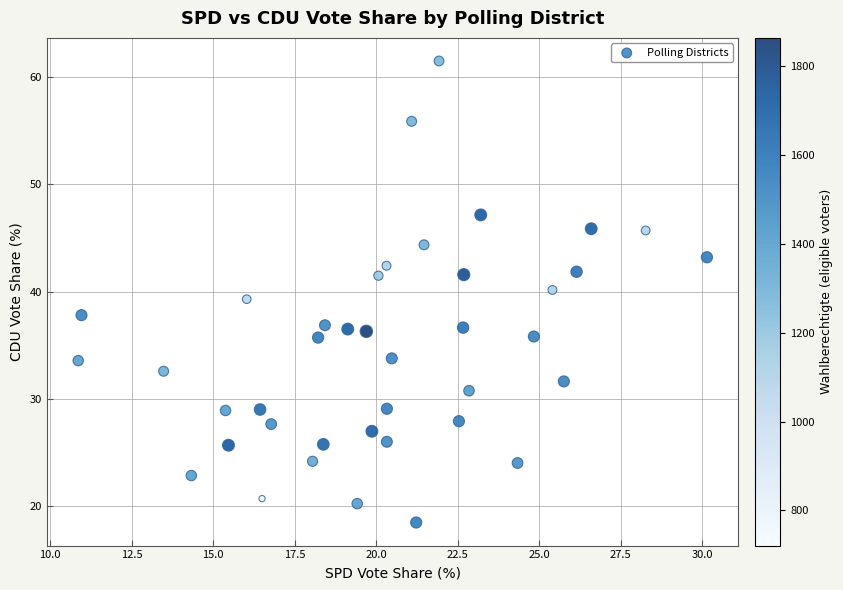

What is the range of X values (max minus min)?

19.3